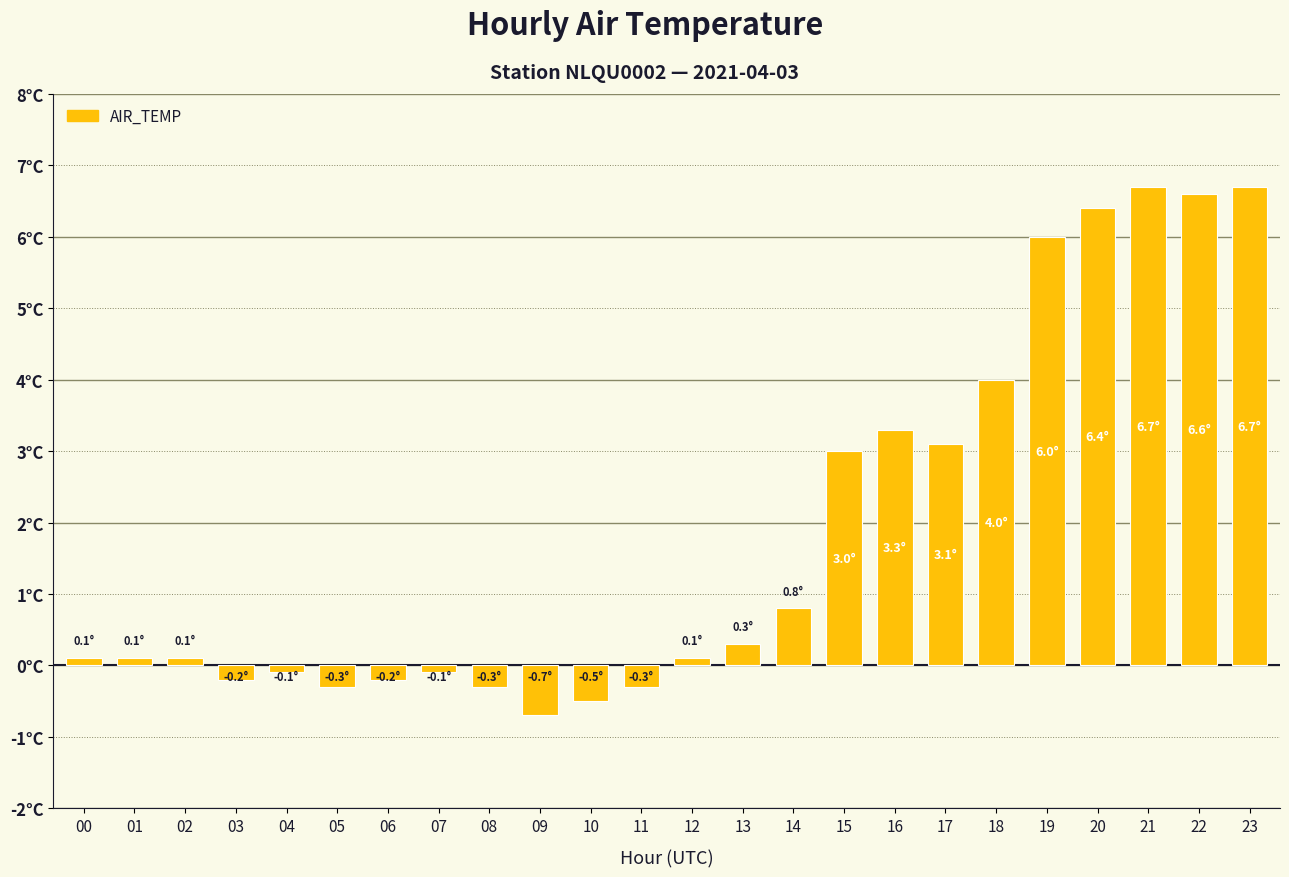

Does the chart contain stacked bars?

No